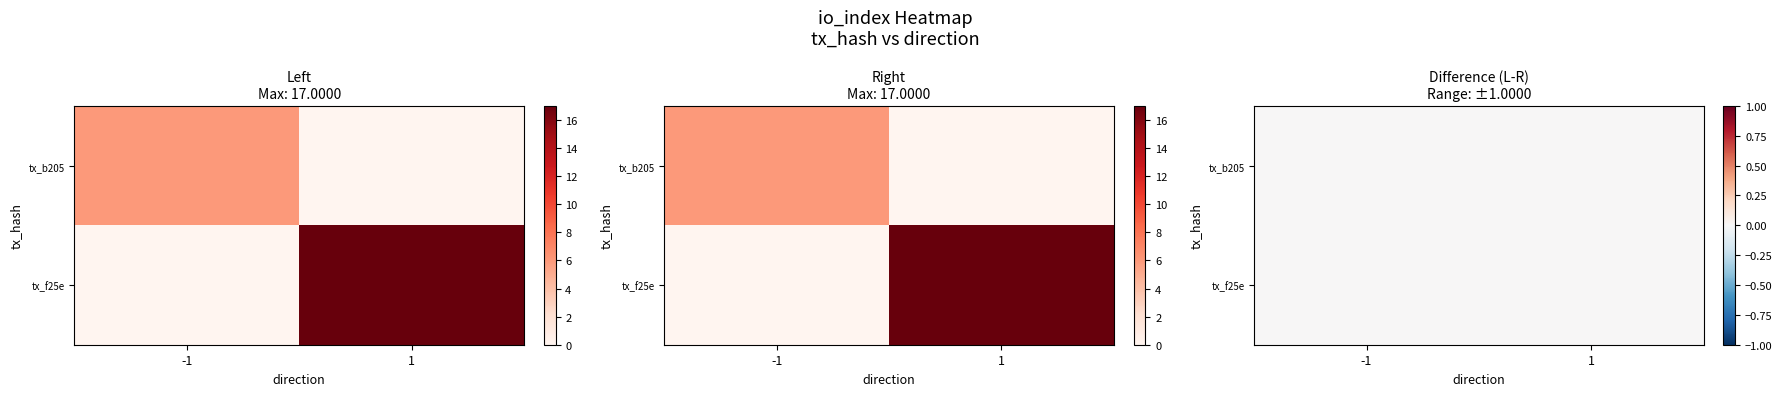

What is the difference between the f25e02d8b1968106c54991e8518654ec44d2857 values at direction and io_index?

16